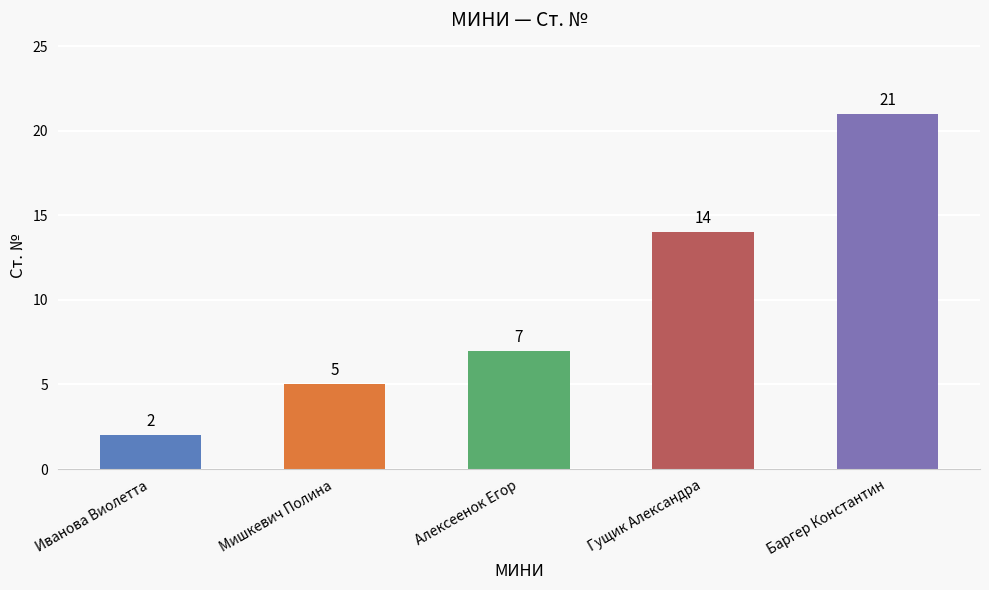

How many distinct data groups are displayed?

1